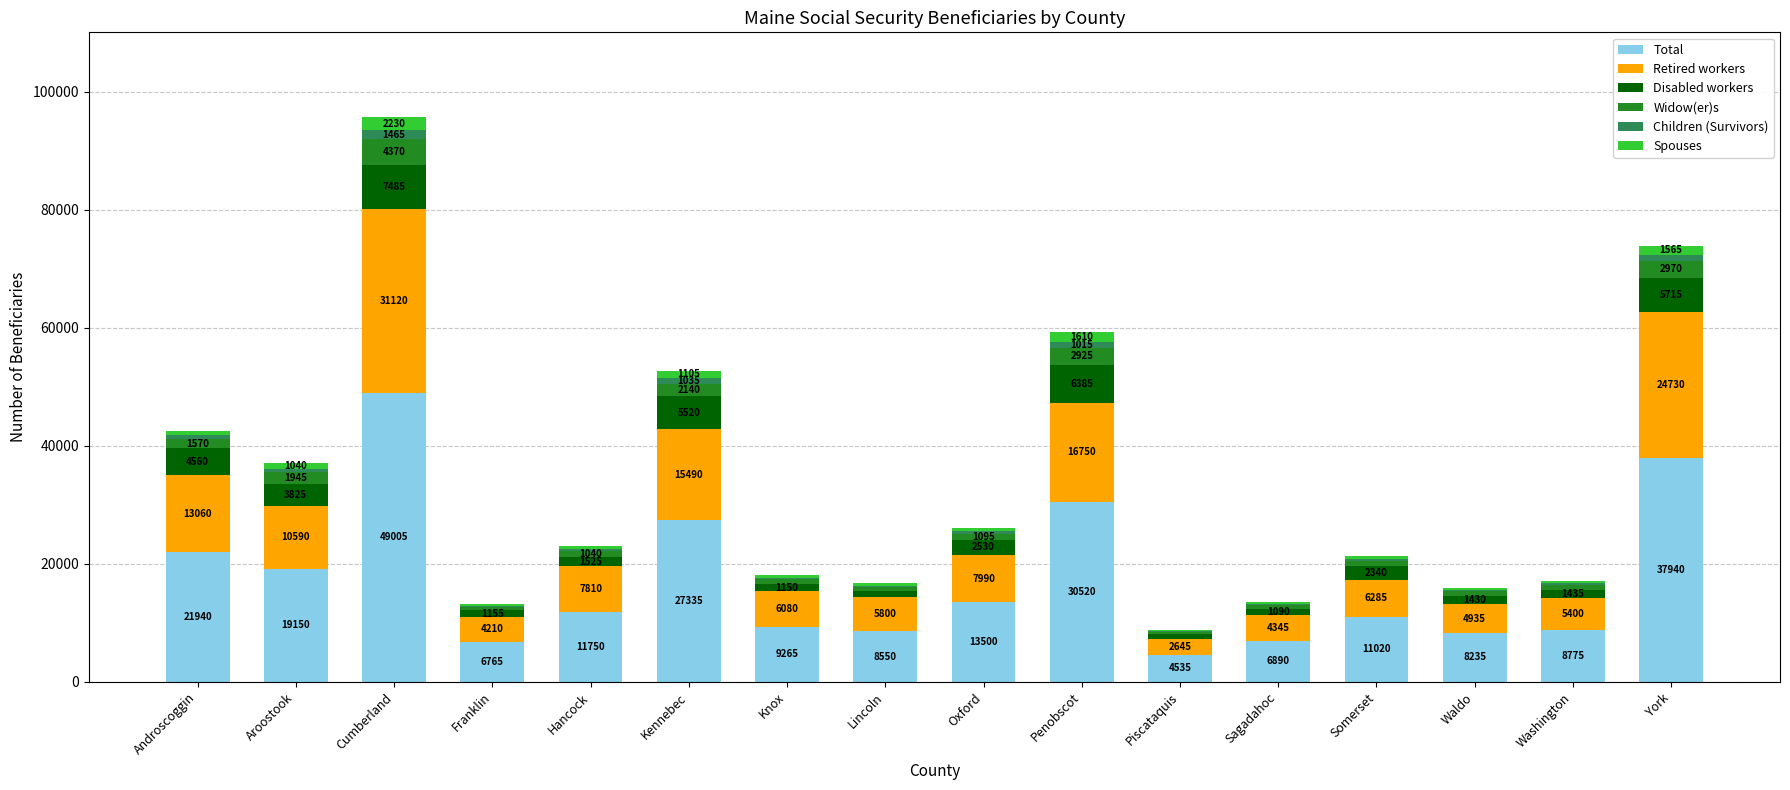

Are the bars grouped side by side (vs. stacked)?

No